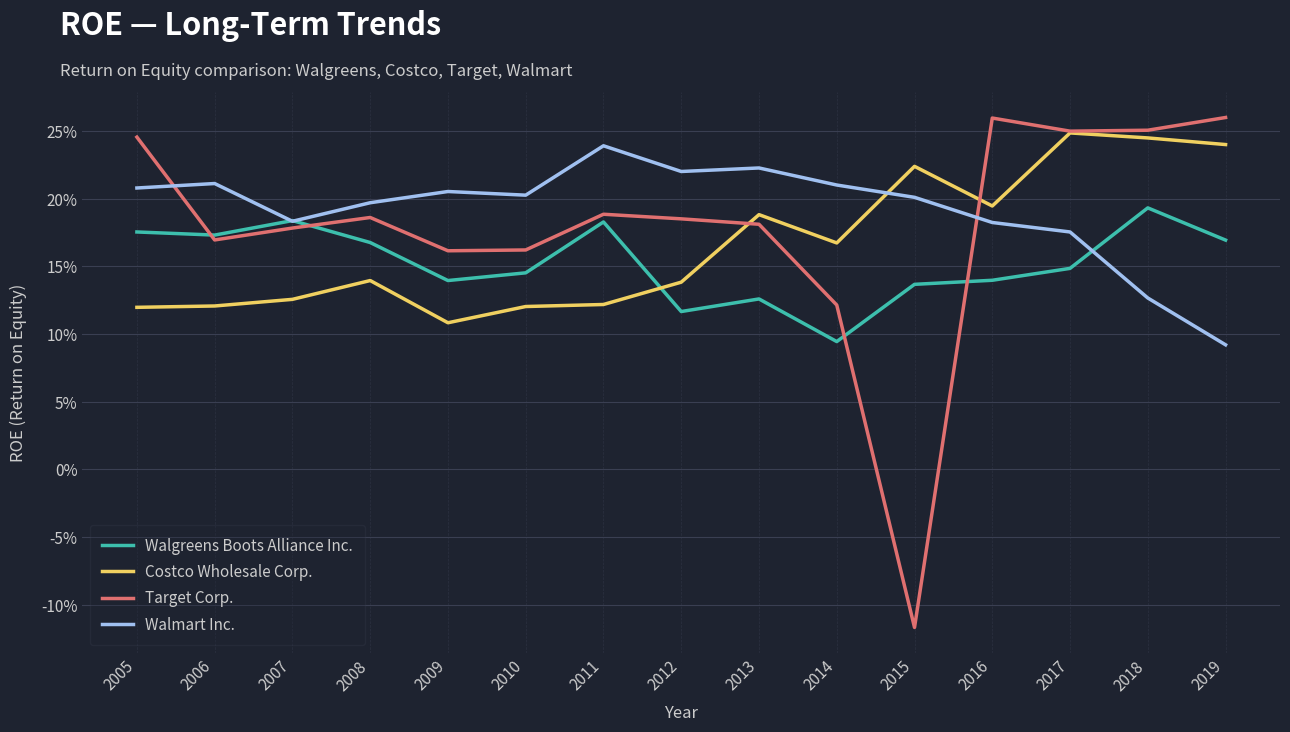

True or false: Walgreens Boots Alliance Inc. has a value of 0.0 at 2010.

False